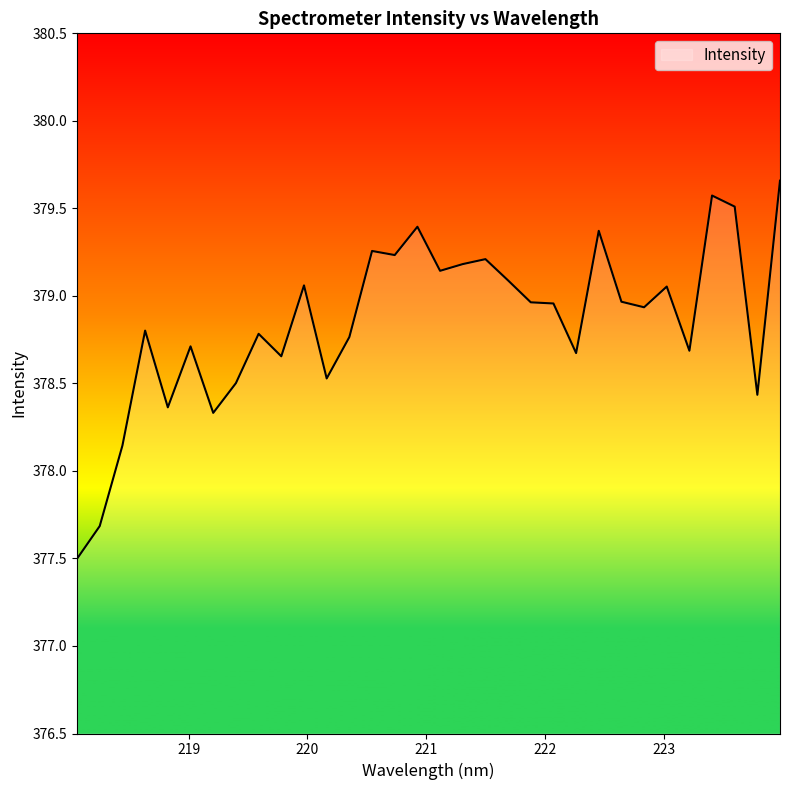

What is the difference between the maximum and minimum values?

2.2